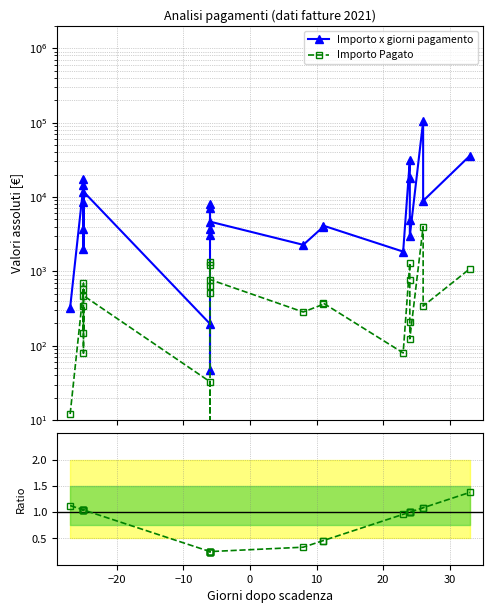

Reading right to left, extract all data points from this chart.

Importo x giorni pagamento: 35640.0	8853.0	103688.0	2976.0	4944.0	18144.0	31200.0	1840.0	4114.0	3960.0	2270.0	4650.0	3090.0	3753.0	8100.0	7200.0	47.0	196.7	11781.8	17230.0	3750.0	8550.0	1987.0	14380.0	325.9
Importo Pagato: 1080.0	340.5	3988.0	124.0	206.0	756.0	1300.0	80.0	374.0	360.0	283.8	775.0	515.0	625.5	1350.0	1200.0	7.8	32.8	471.3	689.2	150.0	342.0	79.5	575.2	12.1
Ratio: 1.4	1.1	1.1	1.0	1.0	1.0	1.0	1.0	0.5	0.5	0.3	0.3	0.3	0.3	0.3	0.3	0.2	0.2	1.0	1.0	1.0	1.0	1.0	1.0	1.1